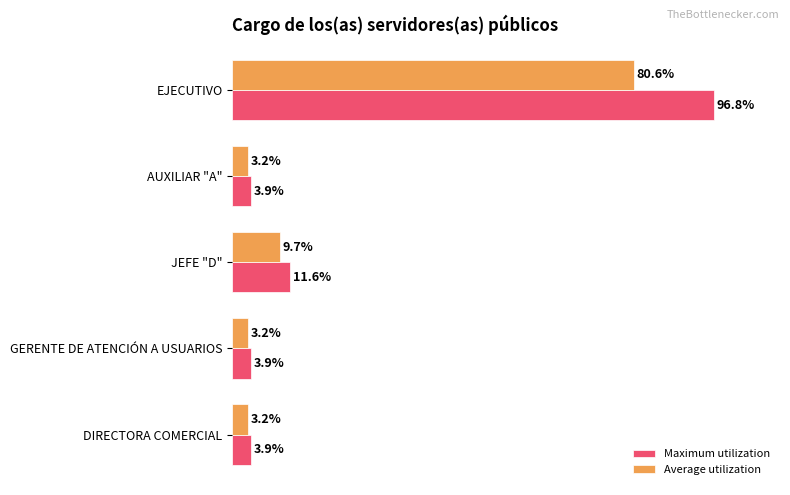

Rank the series at EJECUTIVO from lowest to highest value.

Average utilization, Maximum utilization